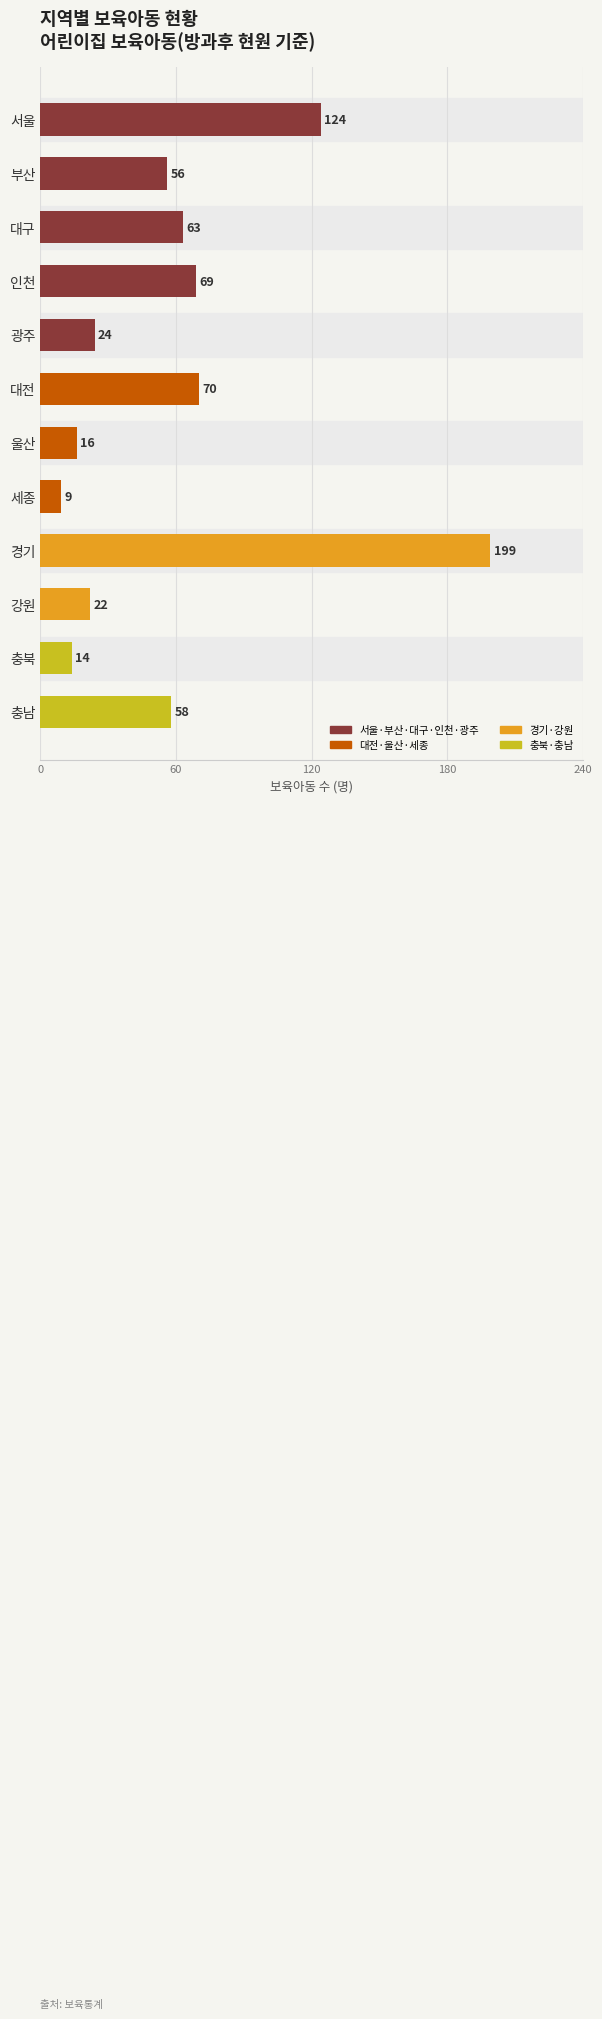

What is the difference between the second highest and second lowest values?

110